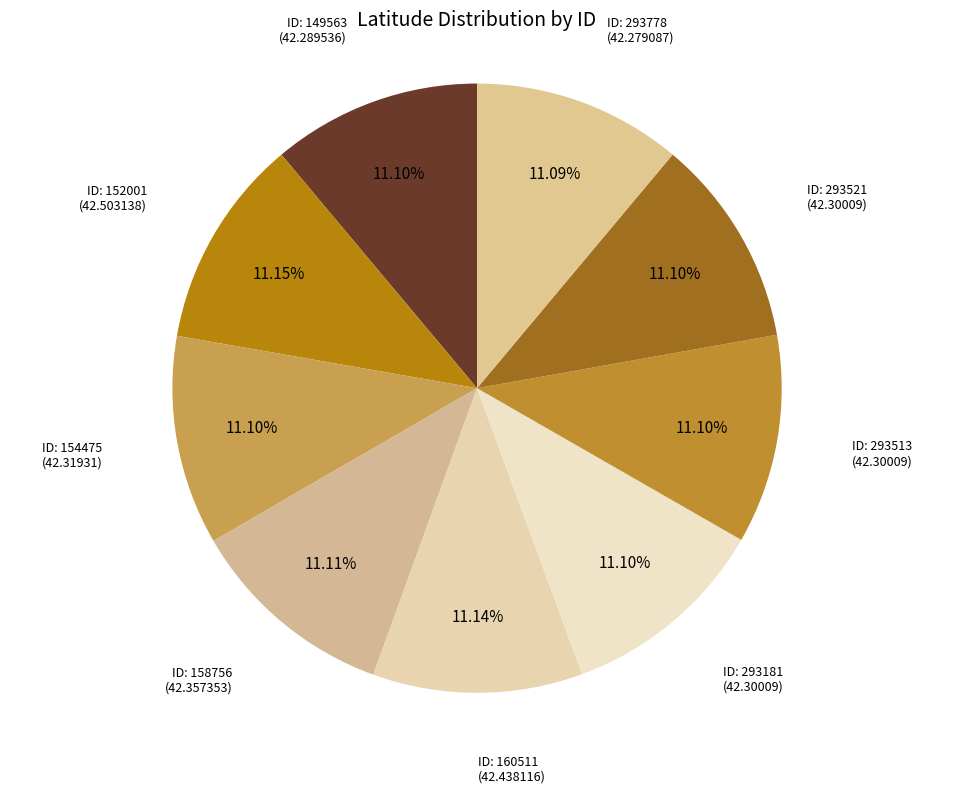

Rank the categories by value from lowest to highest.

293778, 149563, 293181, 293513, 293521, 154475, 158756, 160511, 152001